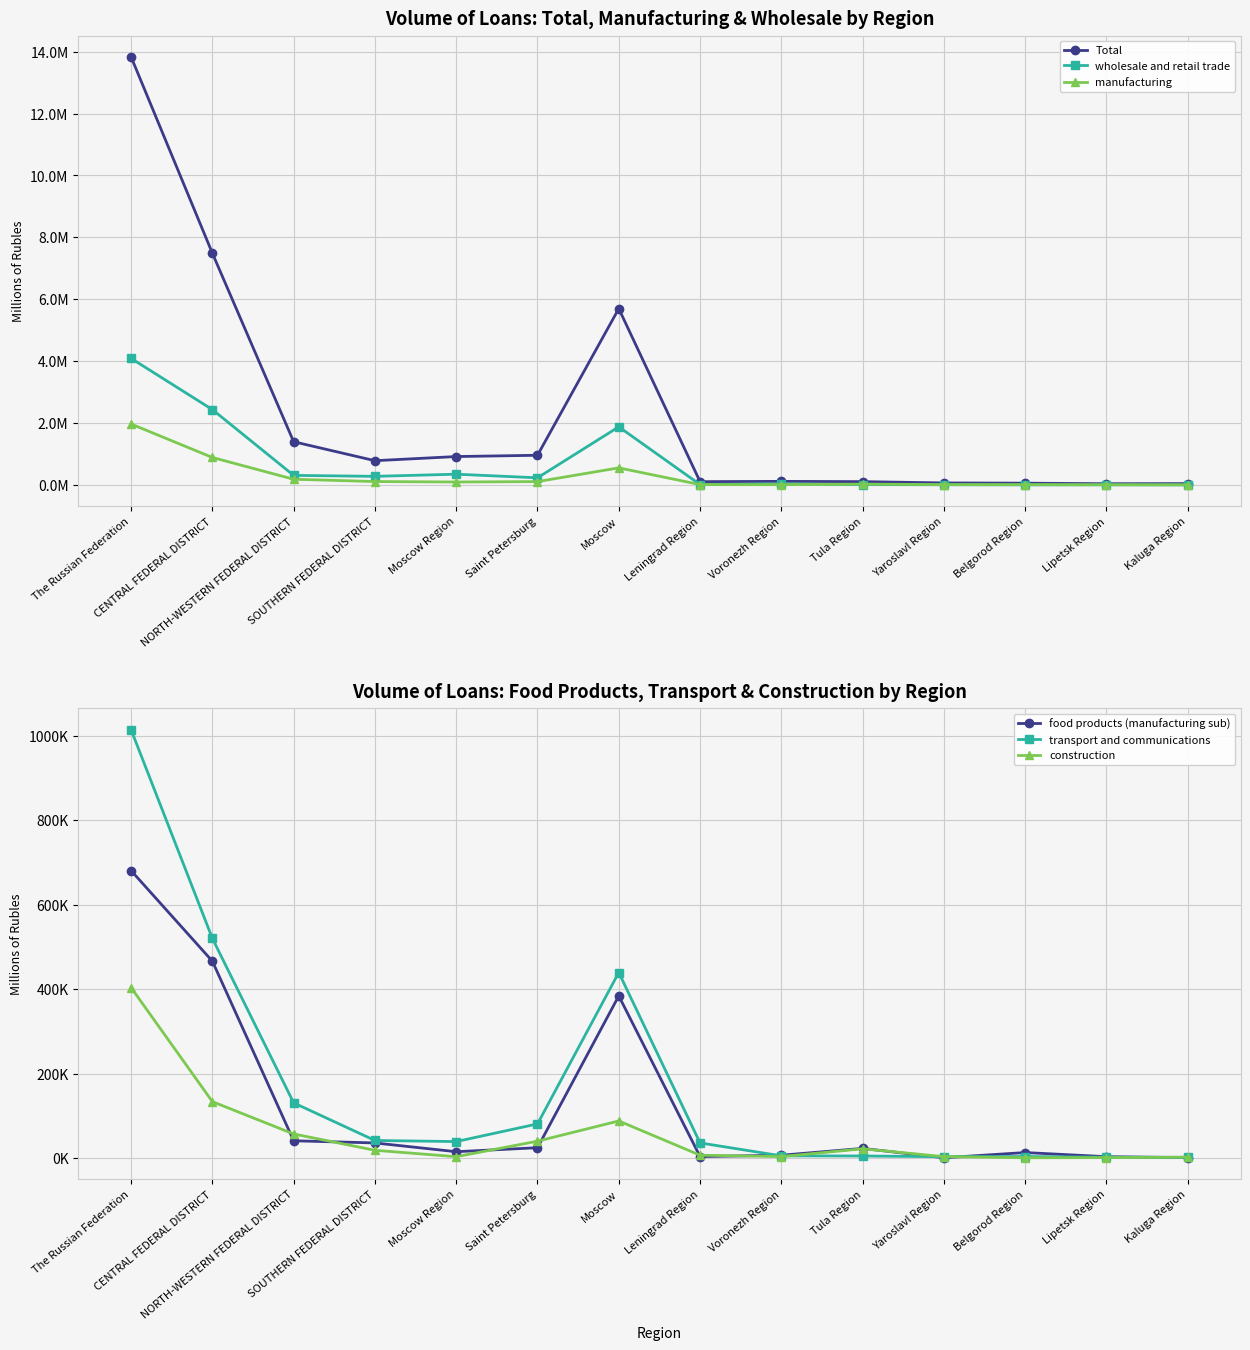

Which has a higher value, CENTRAL FEDERAL DISTRICT or Moscow?

CENTRAL FEDERAL DISTRICT